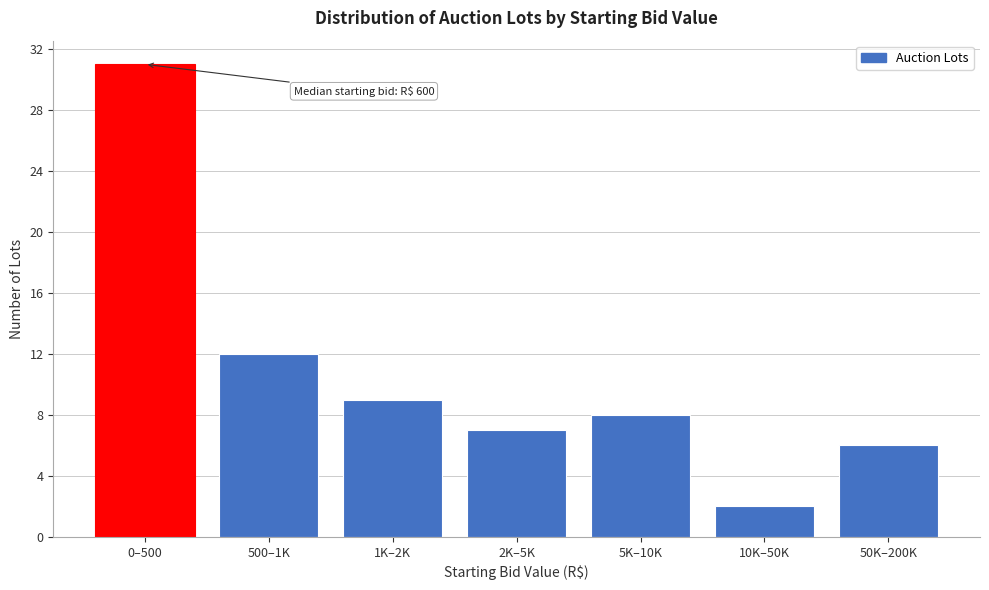

Reading right to left, transcribe all the data shown in this chart.

6	2	8	7	9	12	31